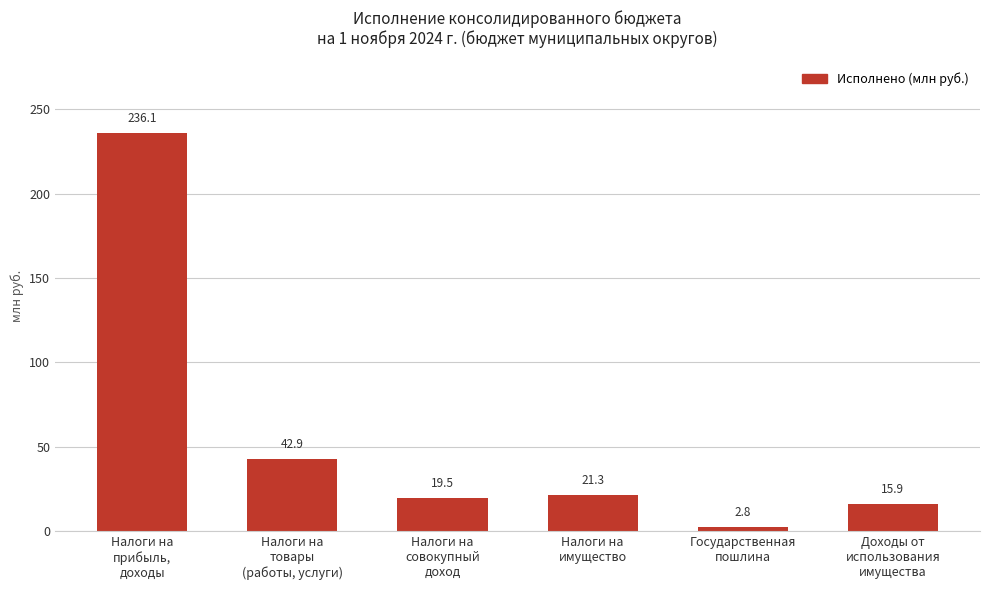

What is the average value?

56.4